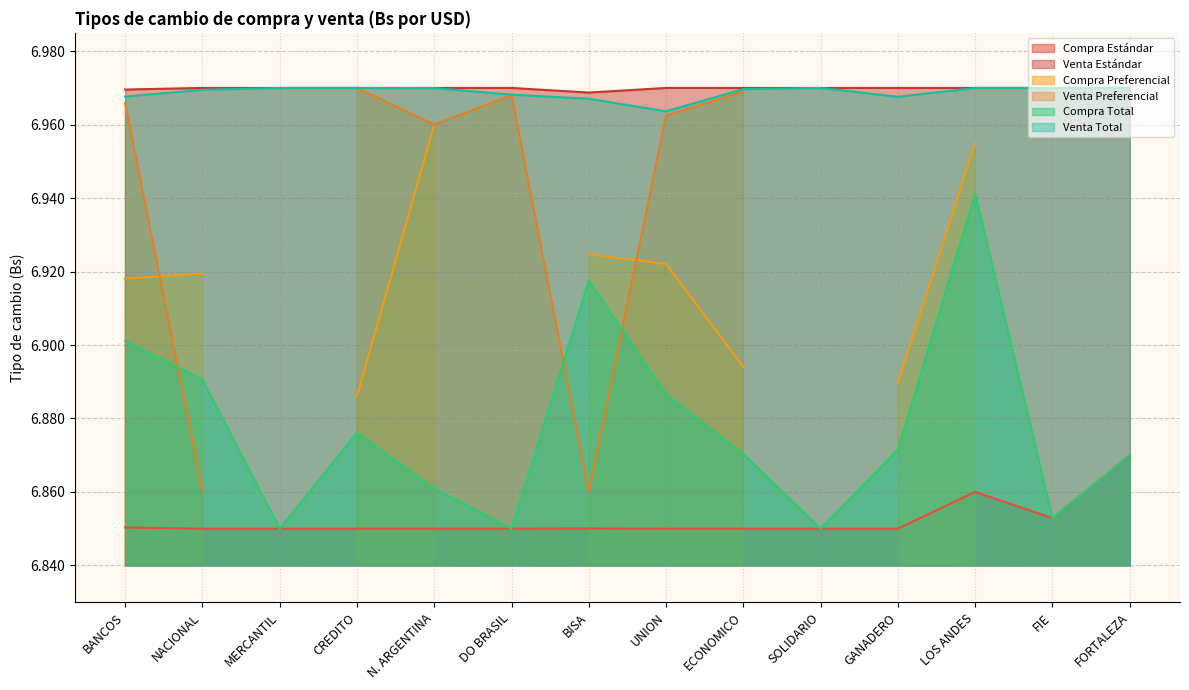

Which category has the lowest value in the Venta Total series?

UNION